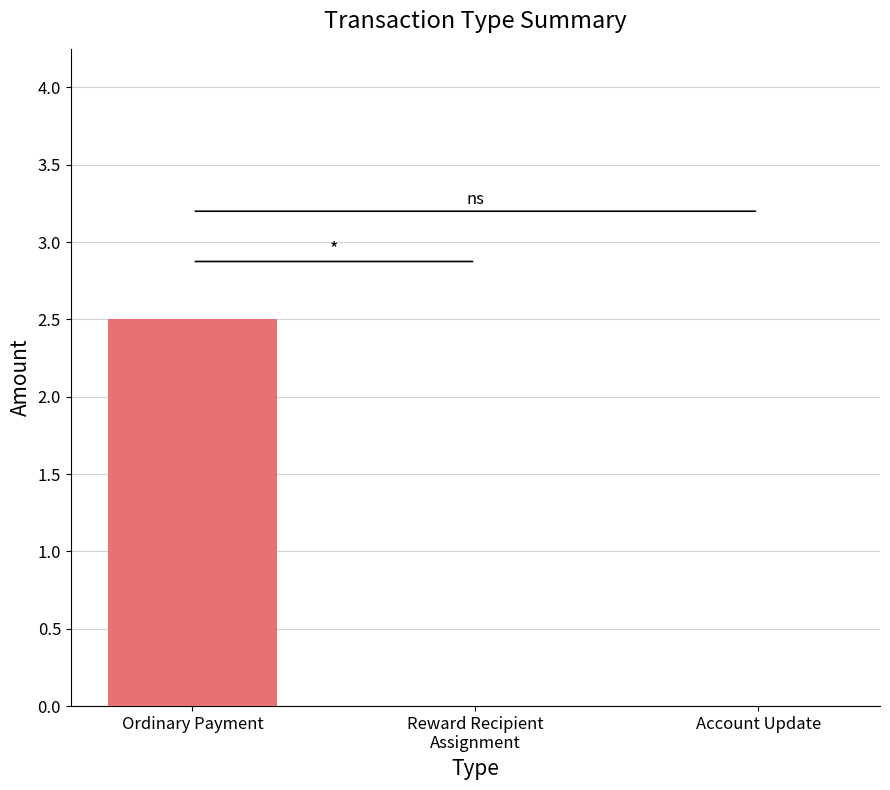

Between Reward Recipient Assignment and Account Update, which series saw the biggest shift?

Amount